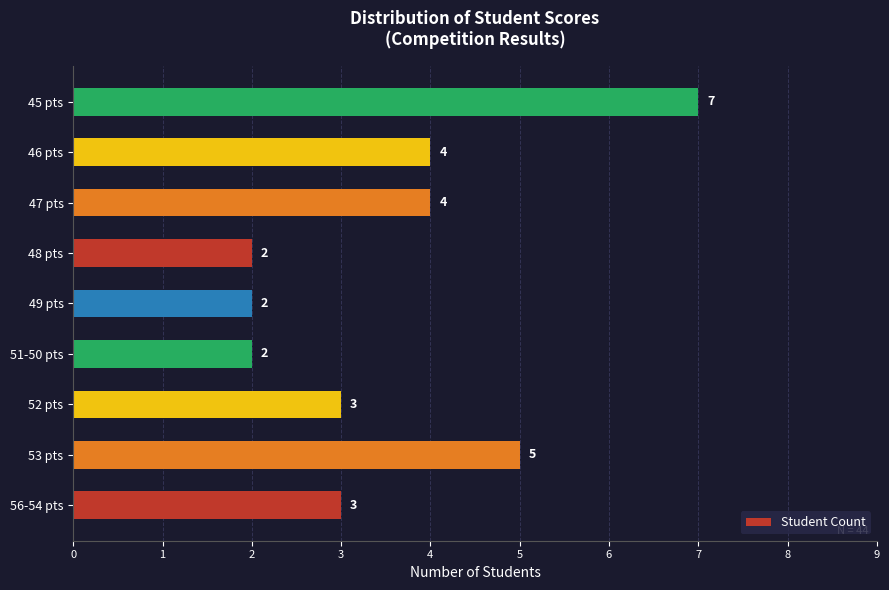

Reading bottom to top, transcribe all the data shown in this chart.

56-54 pts=3	53 pts=5	52 pts=3	51-50 pts=2	49 pts=2	48 pts=2	47 pts=4	46 pts=4	45 pts=7